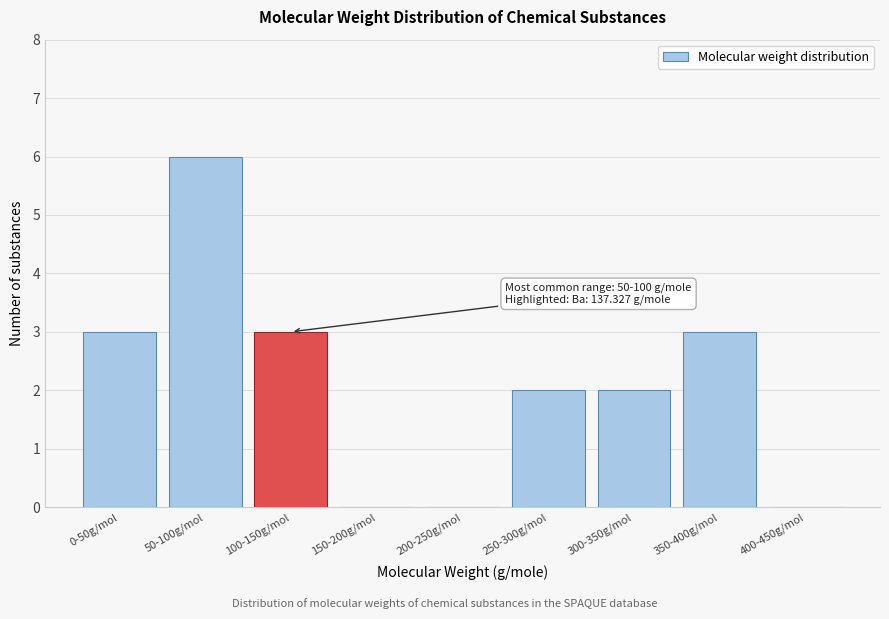

Reading right to left, extract all data points from this chart.

400-450g/mol=0	350-400g/mol=3	300-350g/mol=2	250-300g/mol=2	200-250g/mol=0	150-200g/mol=0	100-150g/mol=3	50-100g/mol=6	0-50g/mol=3